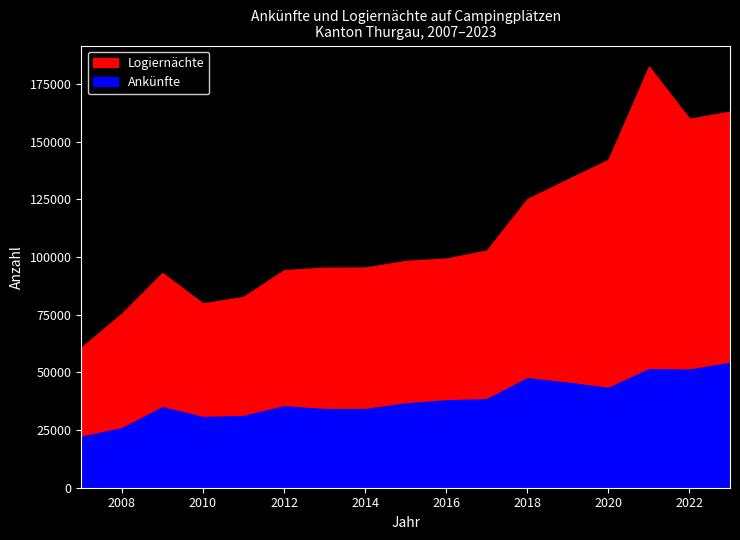

Which has a higher value, 2008 or 2011?

2011